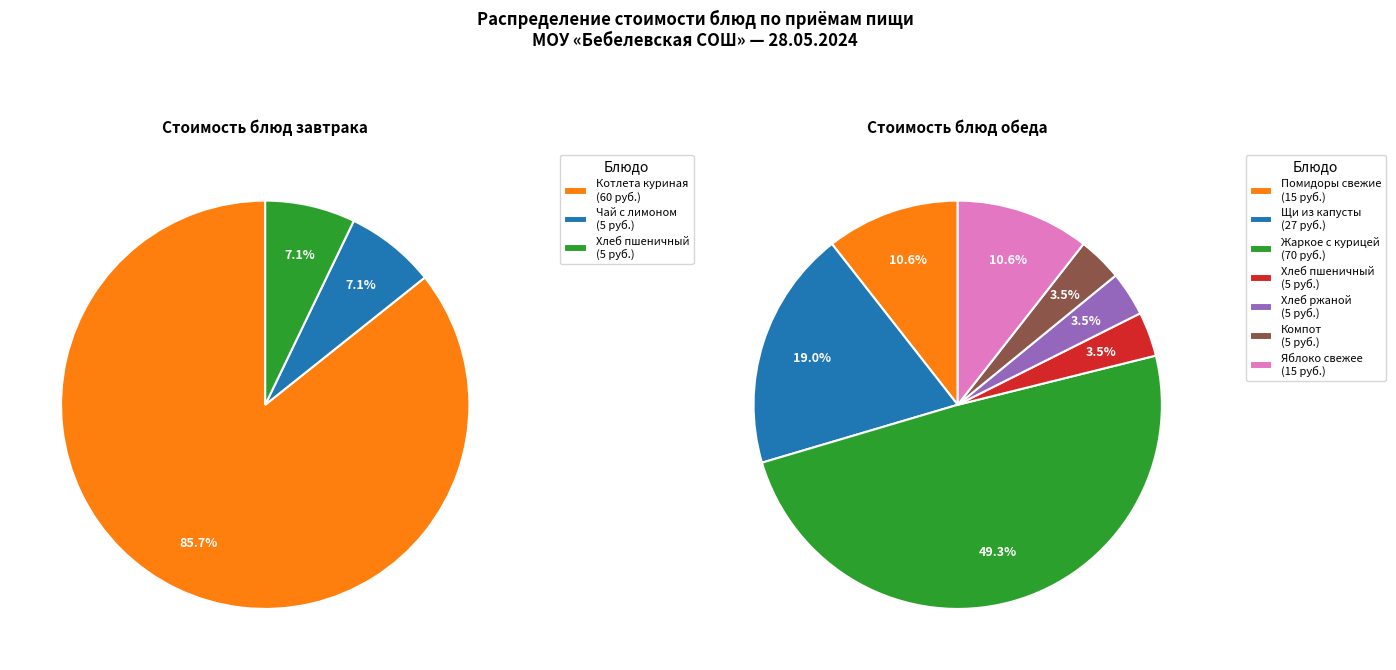

Approximately how many times larger is the value at компот из кураги и яблок compared to чай с сахаром и лимоном?

1.0